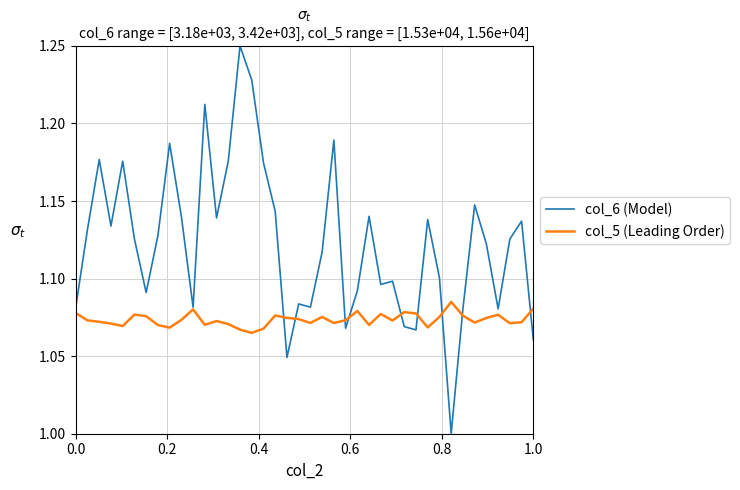

How many categories are shown in the chart?

40